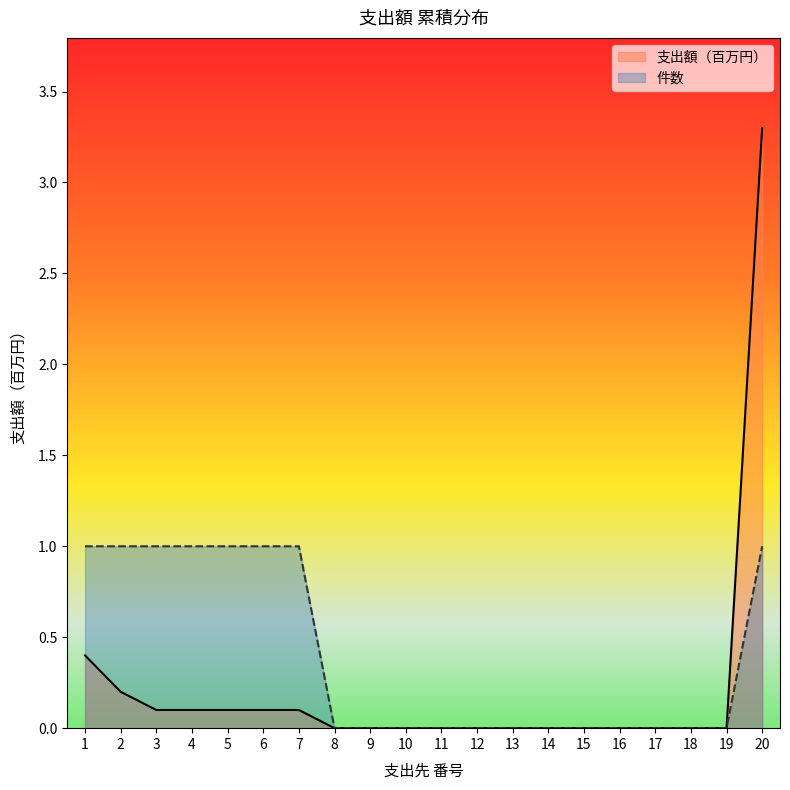

True or false: 支出額（百万円） has a value of 0.0 at 16.

True